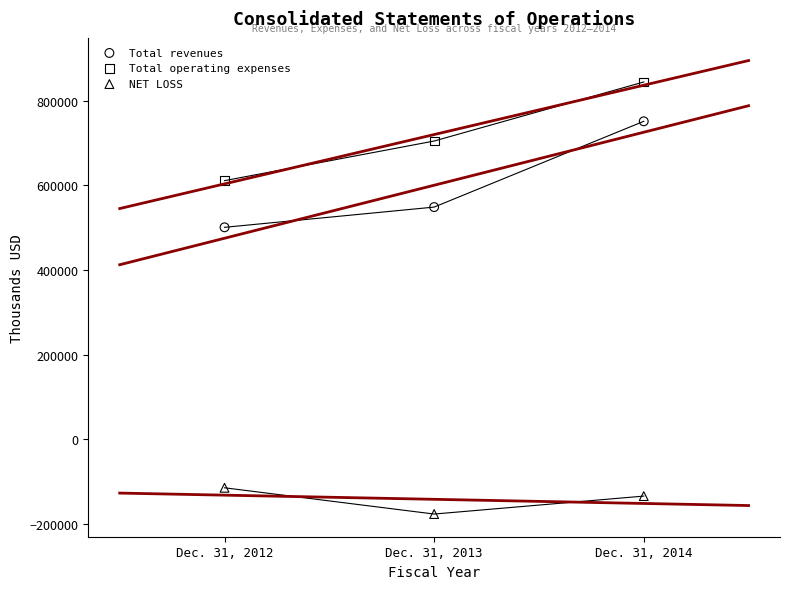

Which series reaches the minimum Y coordinate?

NET LOSS